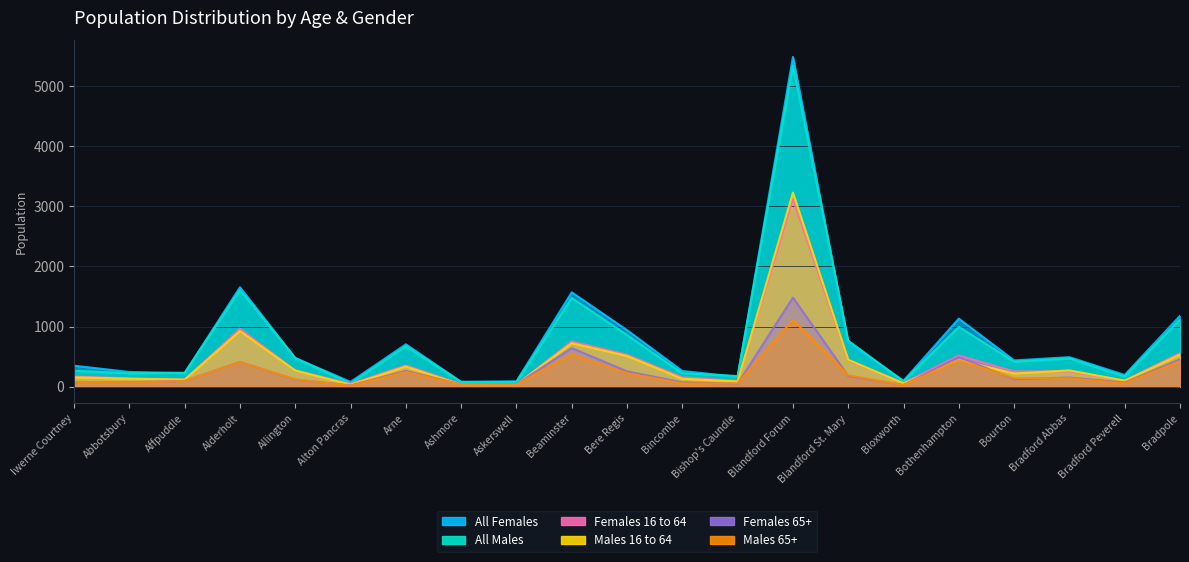

Reading right to left, list all the values displayed in this chart.

All Females: Bradpole=1178	Bradford Peverell=195	Bradford Abbas=491	Bourton=437	Bothenhampton=1132	Bloxworth=98	Blandford St. Mary=730	Blandford Forum=5482	Bishop's Caundle=164	Bincombe=261	Bere Regis=940	Beaminster=1569	Askerswell=90	Ashmore=82	Arne=705	Alton Pancras=80	Allington=477	Alderholt=1653	Affpuddle=226	Abbotsbury=245	Iwerne Courtney=349
All Males: Bradpole=1117	Bradford Peverell=169	Bradford Abbas=470	Bourton=415	Bothenhampton=996	Bloxworth=90	Blandford St. Mary=766	Blandford Forum=5342	Bishop's Caundle=177	Bincombe=223	Bere Regis=859	Beaminster=1477	Askerswell=77	Ashmore=77	Arne=673	Alton Pancras=53	Allington=476	Alderholt=1609	Affpuddle=232	Abbotsbury=223	Iwerne Courtney=266
Females 16 to 64: Bradpole=560	Bradford Peverell=102	Bradford Abbas=255	Bourton=255	Bothenhampton=520	Bloxworth=61	Blandford St. Mary=440	Blandford Forum=3119	Bishop's Caundle=97	Bincombe=156	Bere Regis=533	Beaminster=754	Askerswell=36	Ashmore=42	Arne=355	Alton Pancras=47	Allington=270	Alderholt=965	Affpuddle=114	Abbotsbury=141	Iwerne Courtney=168
Males 16 to 64: Bradpole=534	Bradford Peverell=101	Bradford Abbas=271	Bourton=219	Bothenhampton=444	Bloxworth=55	Blandford St. Mary=449	Blandford Forum=3226	Bishop's Caundle=88	Bincombe=132	Bere Regis=511	Beaminster=724	Askerswell=34	Ashmore=33	Arne=336	Alton Pancras=34	Allington=269	Alderholt=925	Affpuddle=119	Abbotsbury=133	Iwerne Courtney=156
Females 65+: Bradpole=454	Bradford Peverell=69	Bradford Abbas=153	Bourton=124	Bothenhampton=494	Bloxworth=28	Blandford St. Mary=179	Blandford Forum=1482	Bishop's Caundle=47	Bincombe=73	Bere Regis=255	Beaminster=642	Askerswell=40	Ashmore=38	Arne=263	Alton Pancras=21	Allington=118	Alderholt=412	Affpuddle=96	Abbotsbury=73	Iwerne Courtney=74
Males 65+: Bradpole=423	Bradford Peverell=55	Bradford Abbas=139	Bourton=142	Bothenhampton=441	Bloxworth=26	Blandford St. Mary=191	Blandford Forum=1111	Bishop's Caundle=54	Bincombe=54	Bere Regis=224	Beaminster=539	Askerswell=35	Ashmore=36	Arne=245	Alton Pancras=13	Allington=122	Alderholt=409	Affpuddle=95	Abbotsbury=67	Iwerne Courtney=74